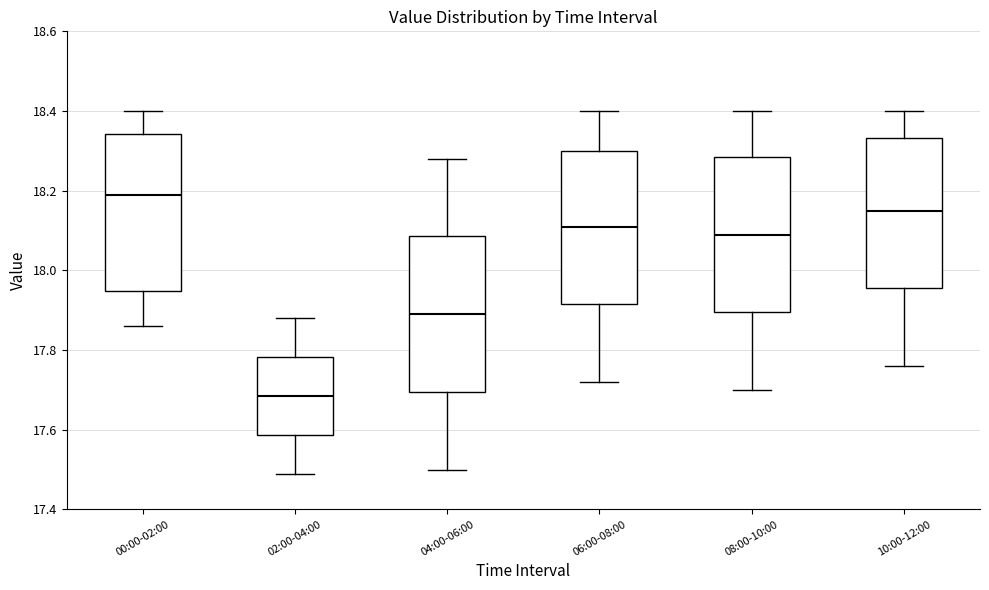

Where is the upper edge of the box for 06:00-08:00 on the y-axis? The values are not printed on the chart, so give them approximately, as read against the axis.

18.30